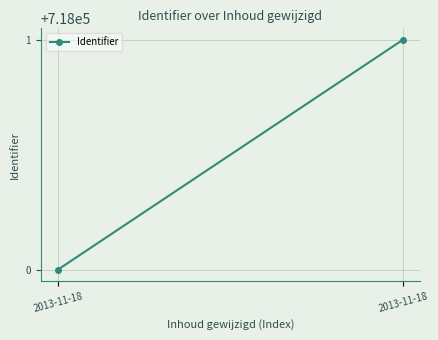

The value at 2013-11-18 is 327557. True or false?

False